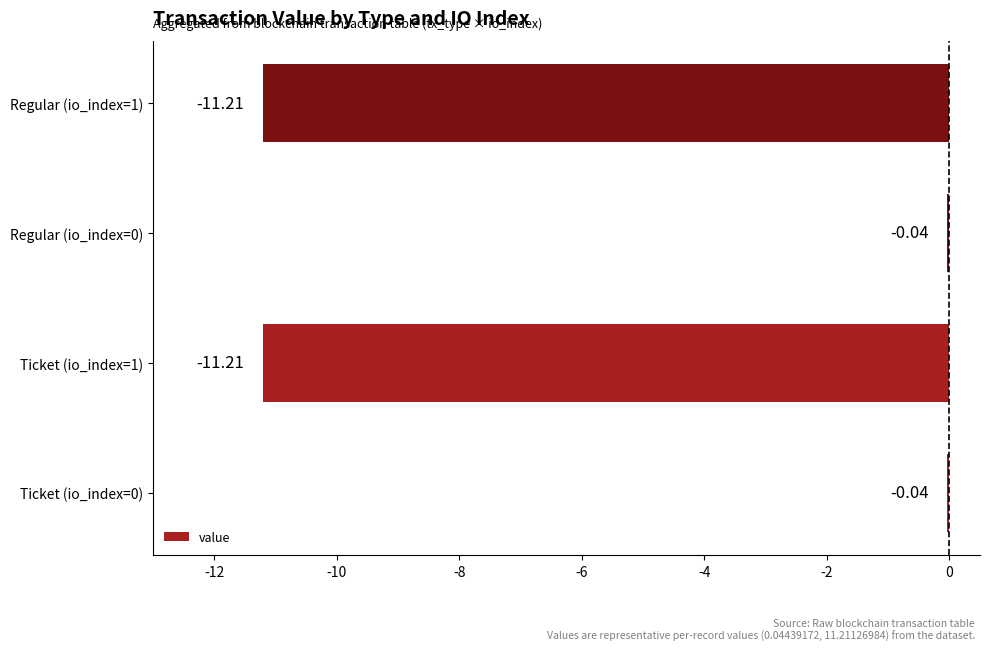

What is the difference between the values at Regular (io_index=1) and Regular (io_index=0)?

11.2